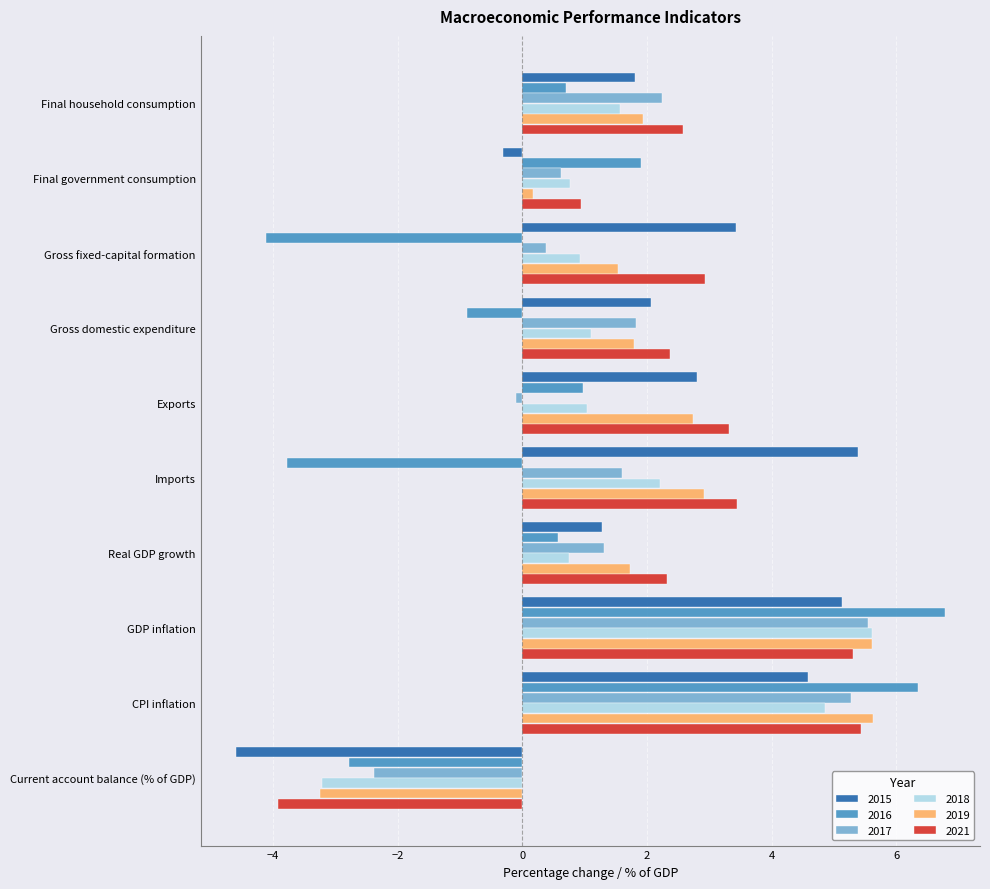

What is the difference between the maximum and minimum values in the 2017 series?

7.9